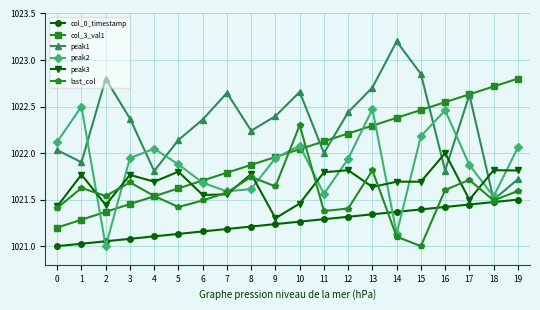

Which category has the lowest value in the last_col series?

15